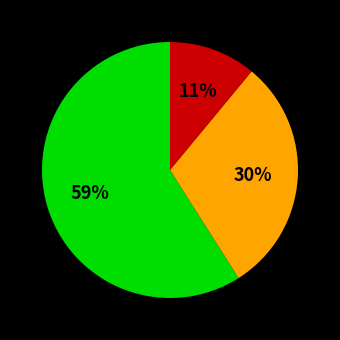

To the nearest percent, what is the difference between the largest and smallest slice percentages?

48%